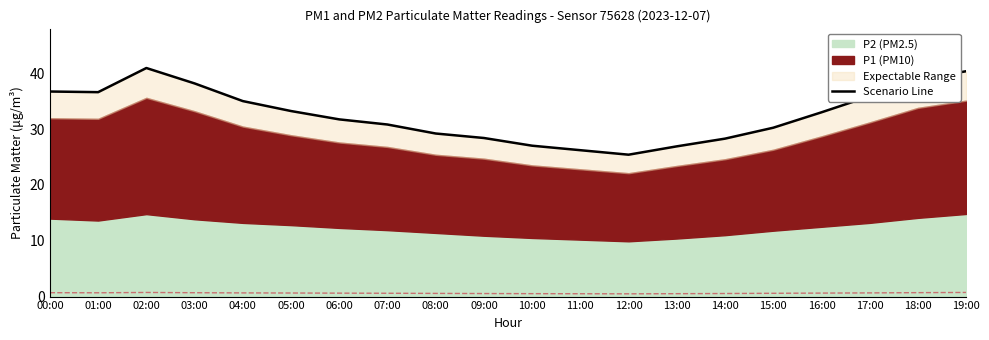

Where is the first local minimum?

01:00